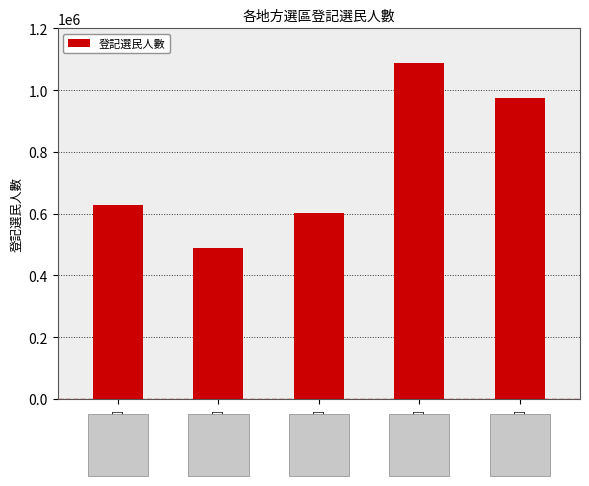

What is the ratio of the value at 新界西 to the value at 九龍東?

1.8